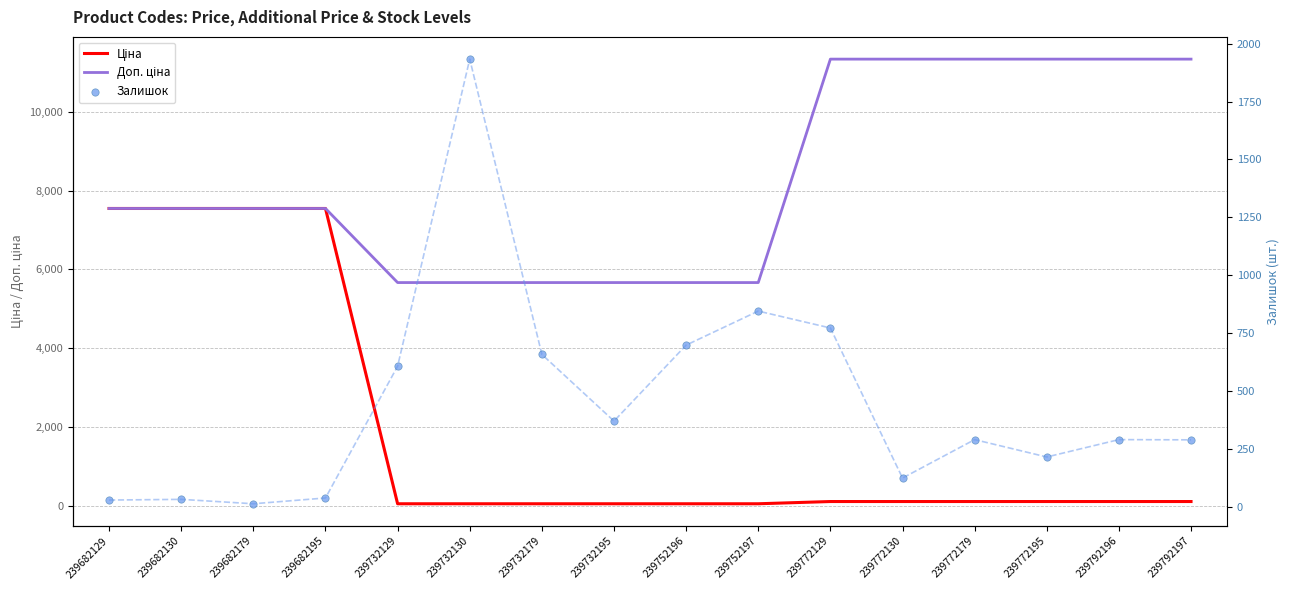

At which category is the sum across all series the highest?

239682195